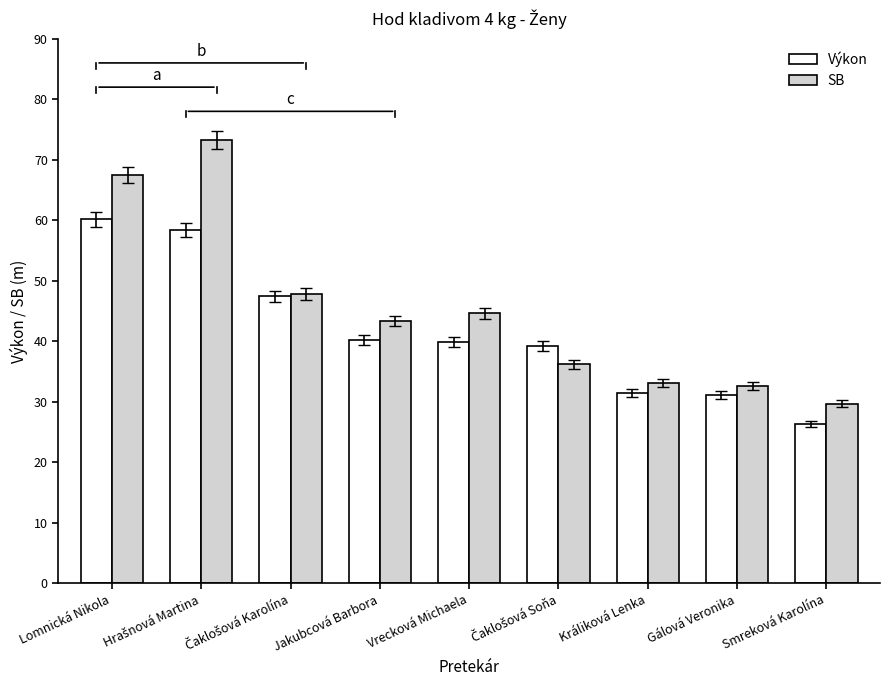

What is the average value of the Výkon series?

41.6